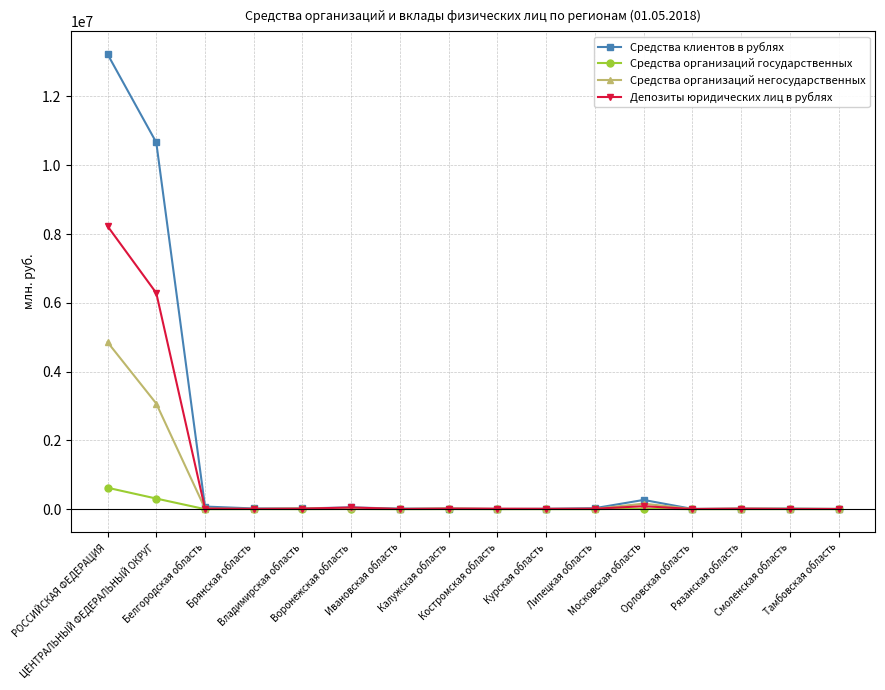

True or false: Средства организаций негосударственных has more than 2 interior local peaks.

True